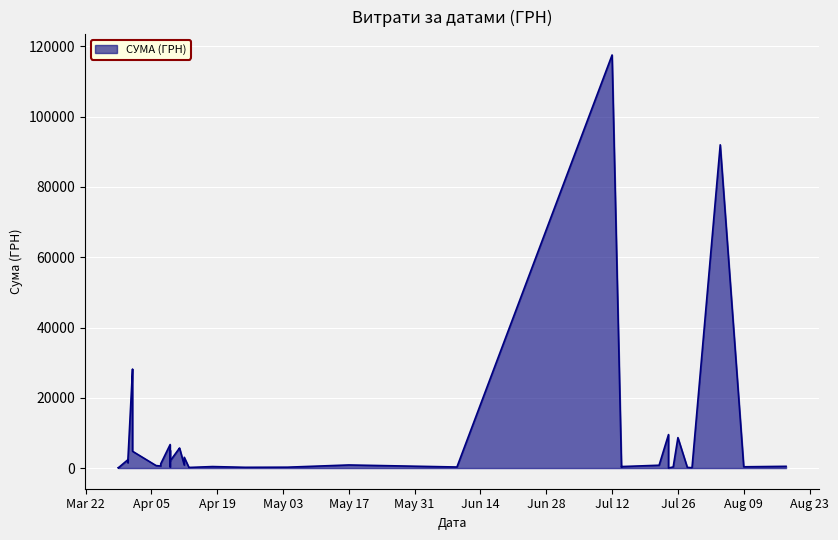

What is the approximate value at 09.04.2016?

2027.8